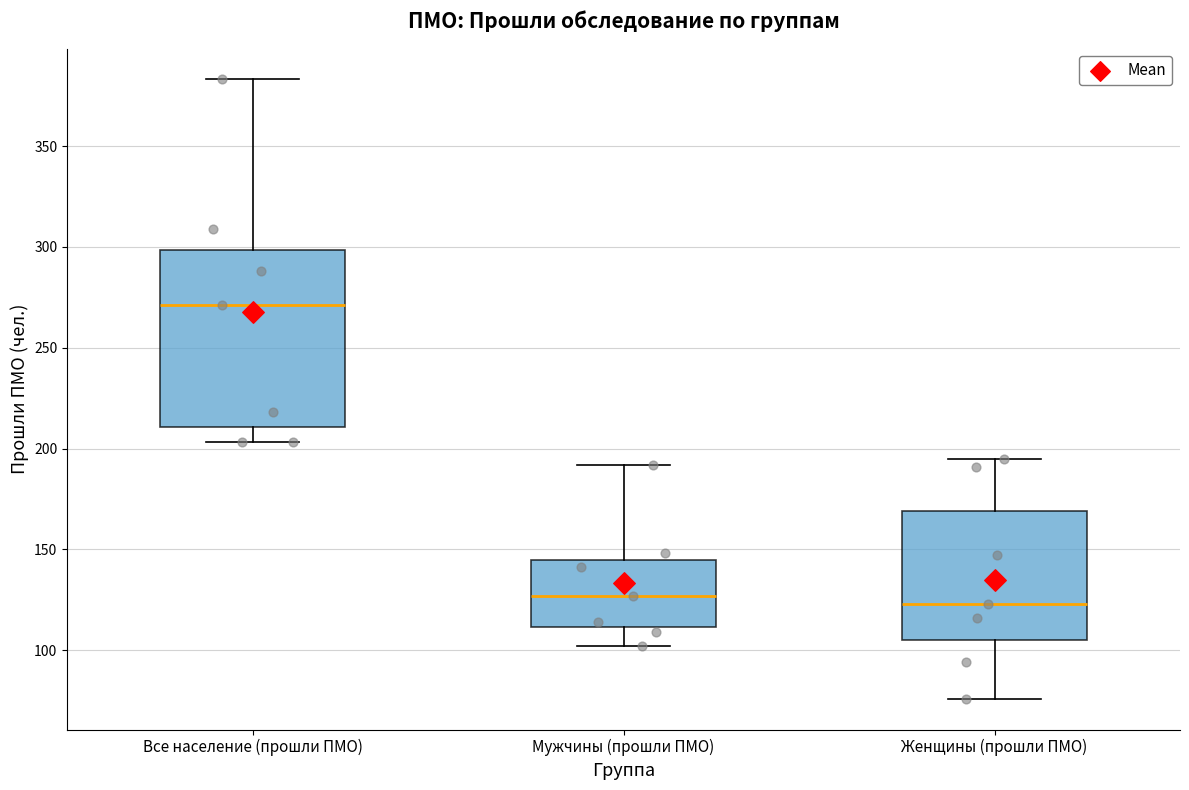

Reading left to right, transcribe this box plot: for each box, give where its median line is, the range the box spans, and where its two whiskers end, as read against the y-axis. The values are not printed on the chart, so give them approximately, as read against the axis.

Все население (прошли ПМО): median 270, box 210 to 300, whiskers 205 to 385
Мужчины (прошли ПМО): median 125, box 110 to 145, whiskers 100 to 190
Женщины (прошли ПМО): median 125, box 105 to 170, whiskers 75 to 195